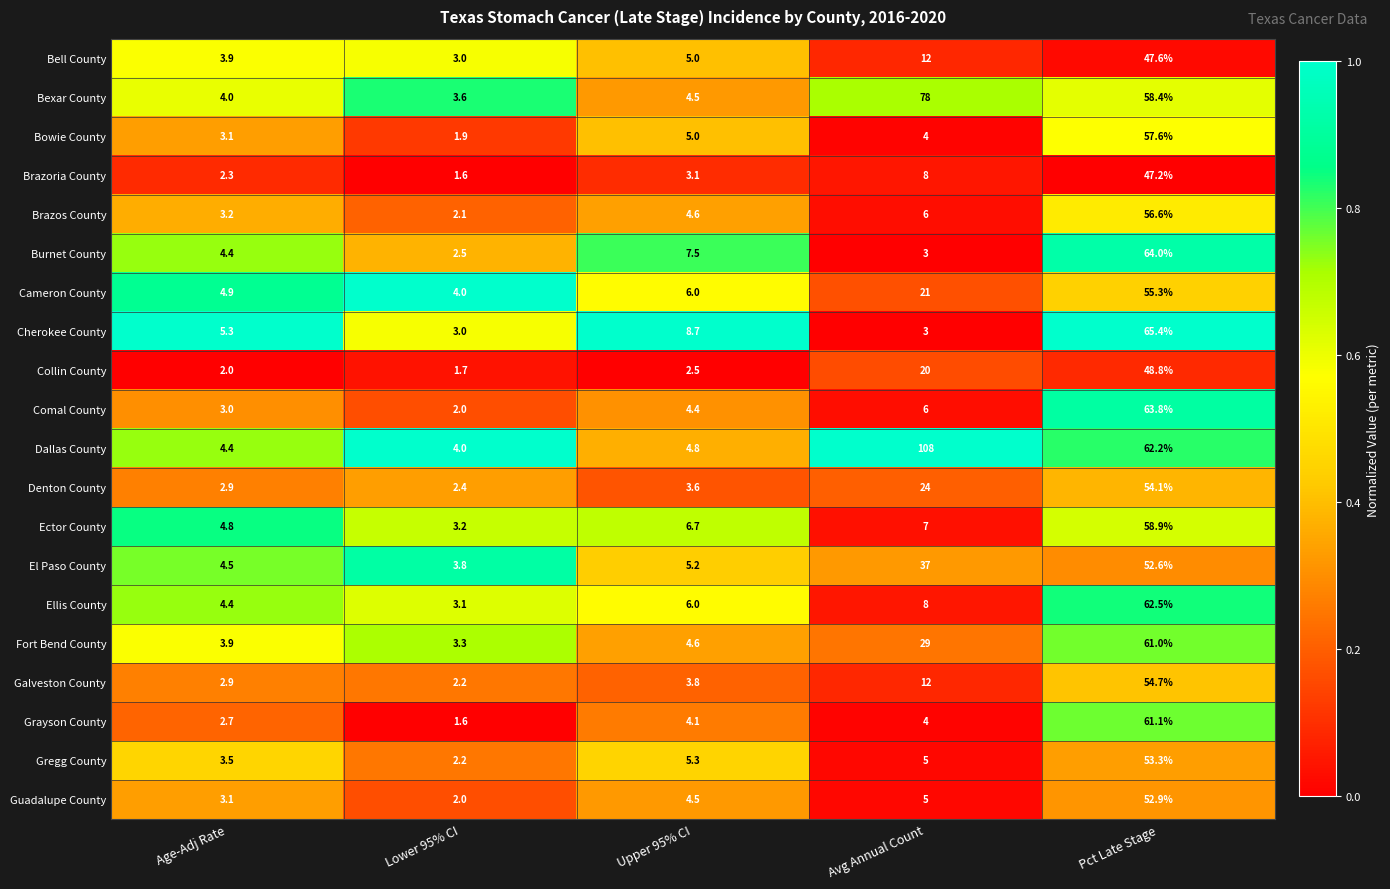

What is the difference between the Burnet County values at Pct Late Stage and Lower 95% CI?

61.5